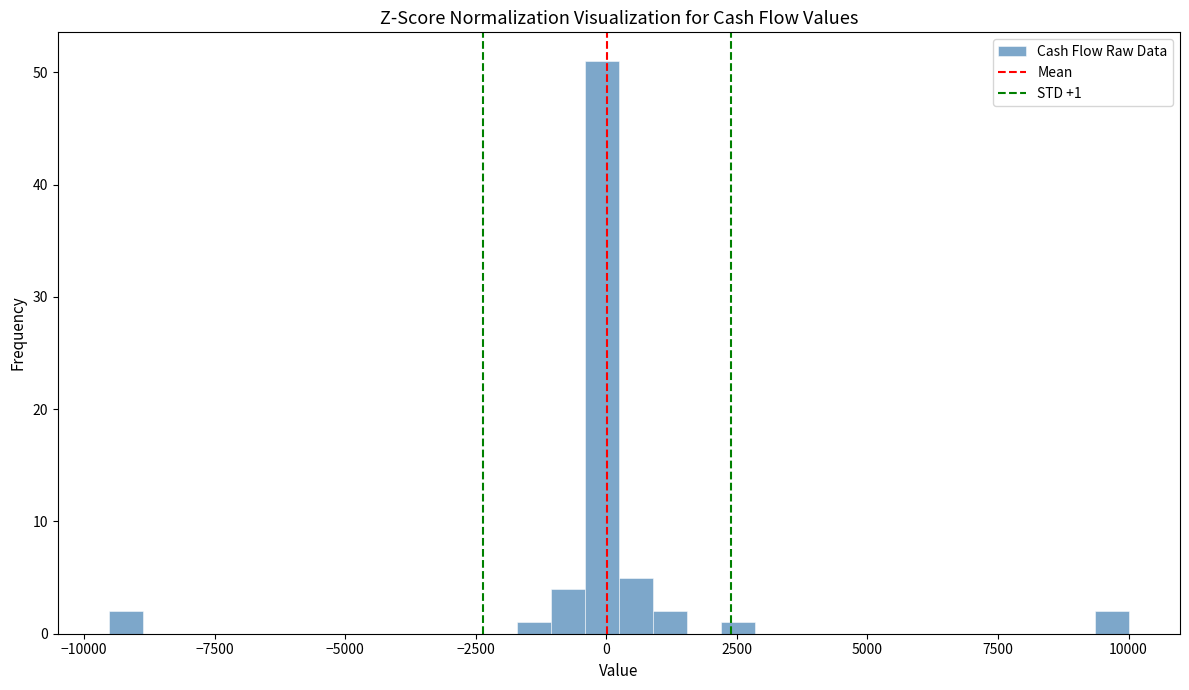

Read against the x-axis, roughly where is the centre of the tallest bar?

0